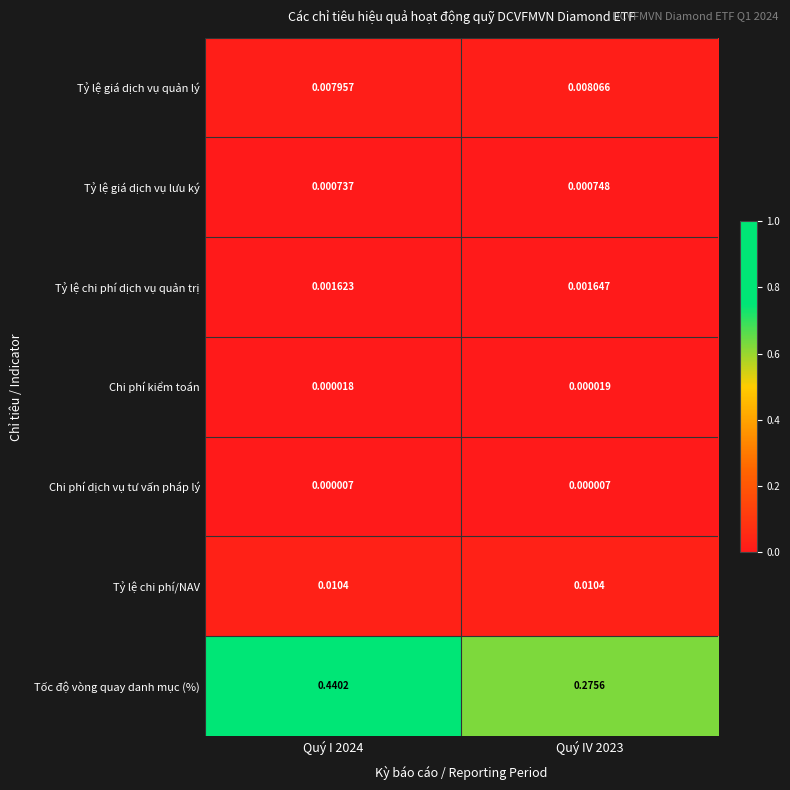

How many data points does each series have?

2